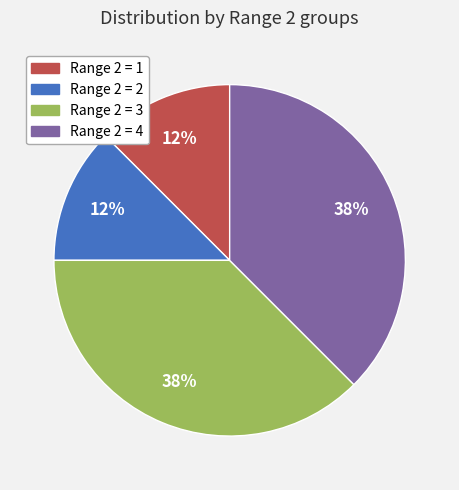

Does any single category account for the majority?

No